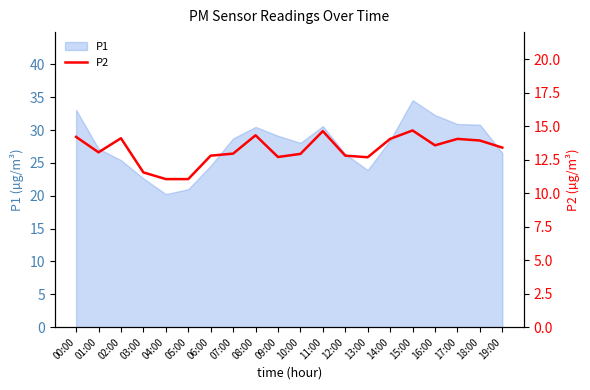

What is the value of the 16th point from the left?

14.7